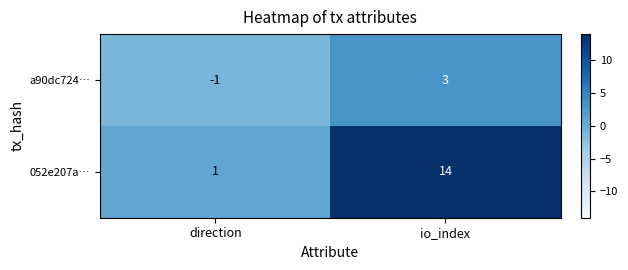

What is the difference between the maximum and minimum values in the 052e207a… series?

13